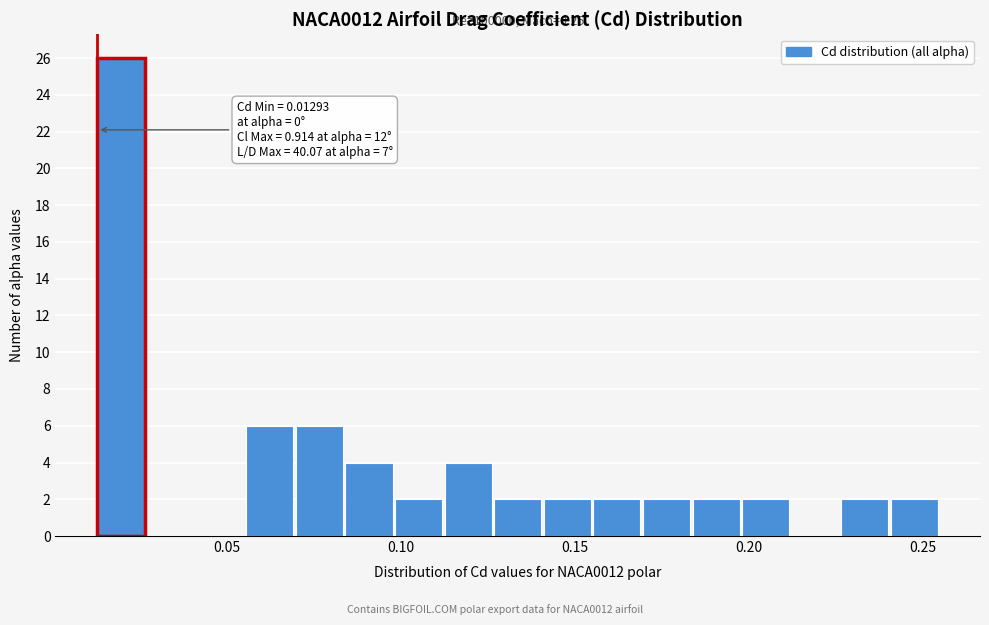

Around what value on the x-axis is the tallest bar? Give the approximate position of its centre, as read against the axis.

0.020